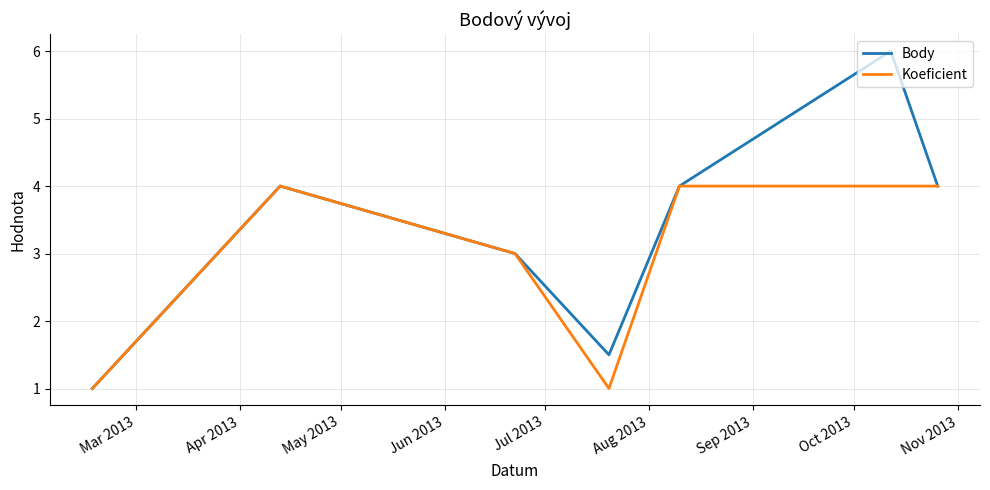

List the series in order of their peak value, highest first.

Body, Koeficient